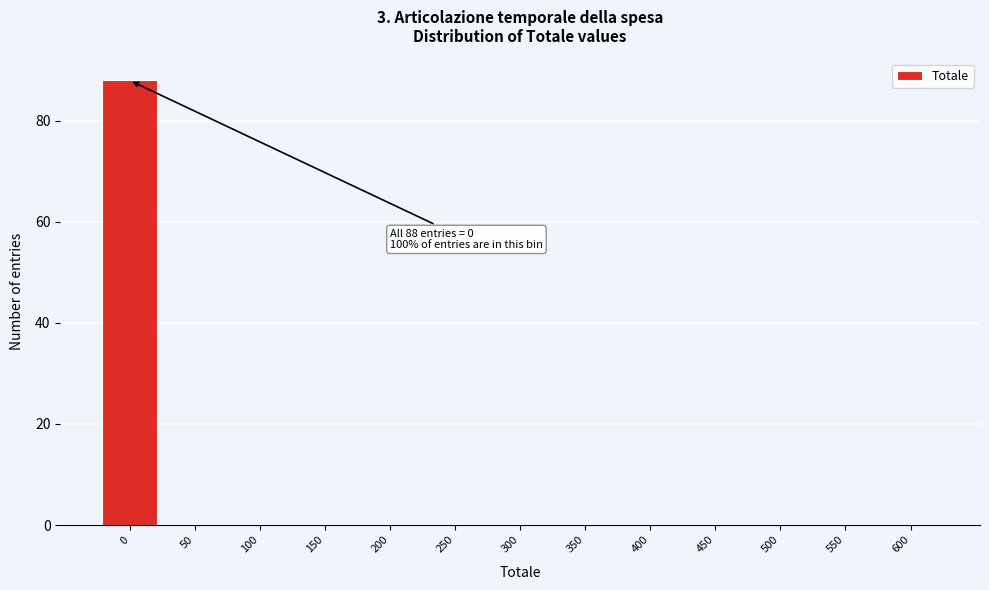

Reading left to right, extract all data points from this chart.

0=88	50=0	100=0	150=0	200=0	250=0	300=0	350=0	400=0	450=0	500=0	550=0	600=0